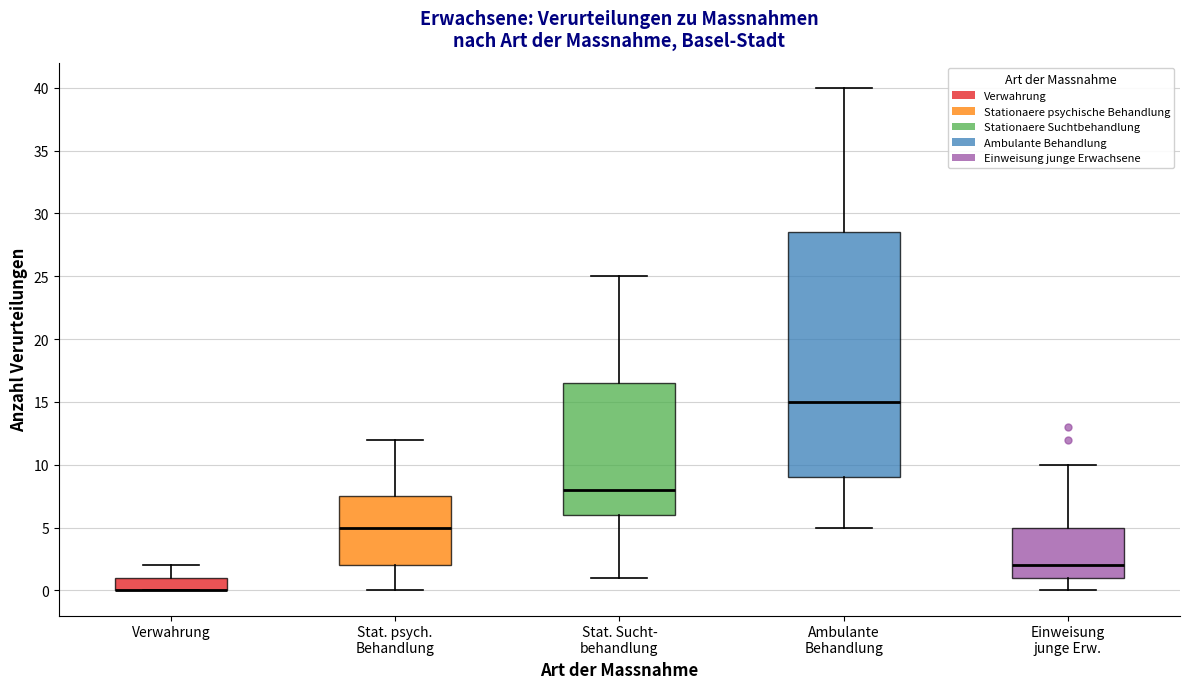

Reading left to right, read every box against the y-axis: the position of its median line, the range the box covers, and the ends of its whiskers. The values are not printed on the chart, so give them approximately, as read against the axis.

Verwahrung: median 0.0 (drawn on the box's lower edge), box 0.0 to 1.0, whiskers 0.0 to 2.0
Stat. psych. Behandlung: median 5.0, box 2.0 to 7.5, whiskers 0.0 to 12.0
Stat. Sucht- behandlung: median 8.0, box 6.0 to 16.5, whiskers 1.0 to 25.0
Ambulante Behandlung: median 15.0, box 9.0 to 28.5, whiskers 5.0 to 40.0
Einweisung junge Erw.: median 2.0, box 1.0 to 5.0, whiskers 0.0 to 10.0